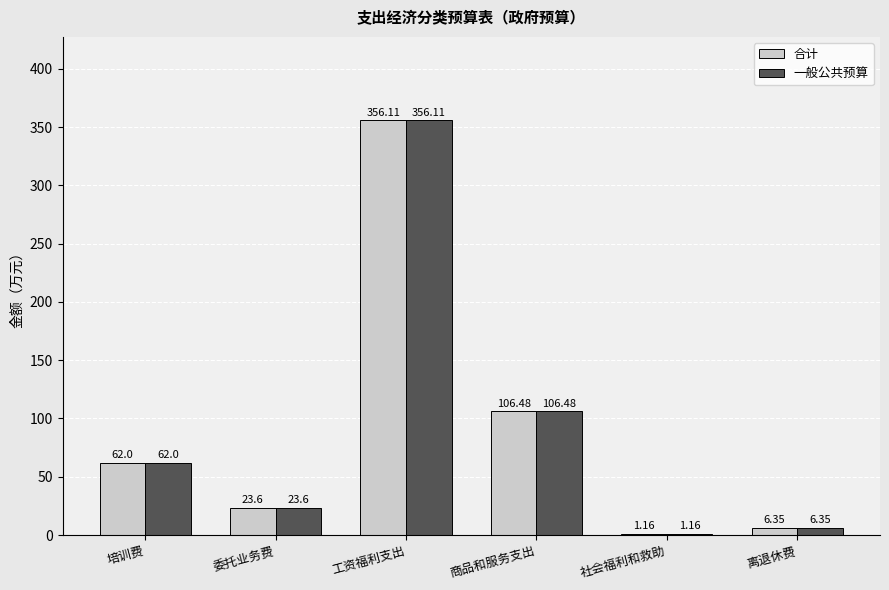

Is the value of 合计 at 培训费 greater than the value of 一般公共预算 at 工资福利支出?

No